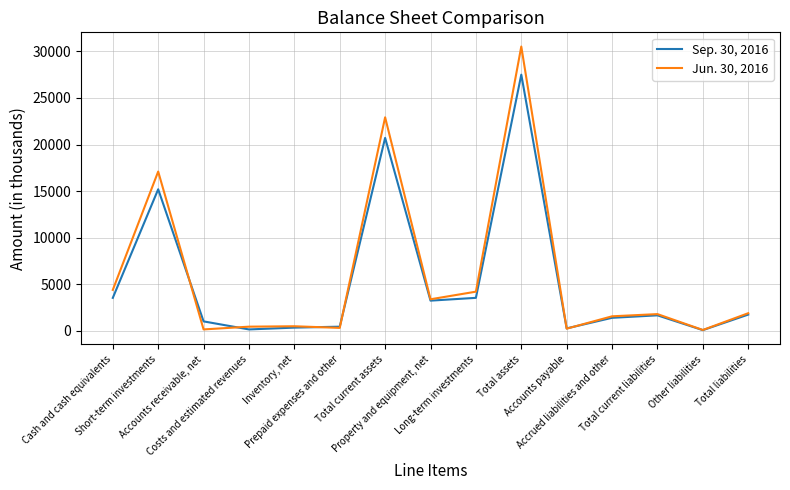

Which series has the widest spread of values?

Jun. 30, 2016